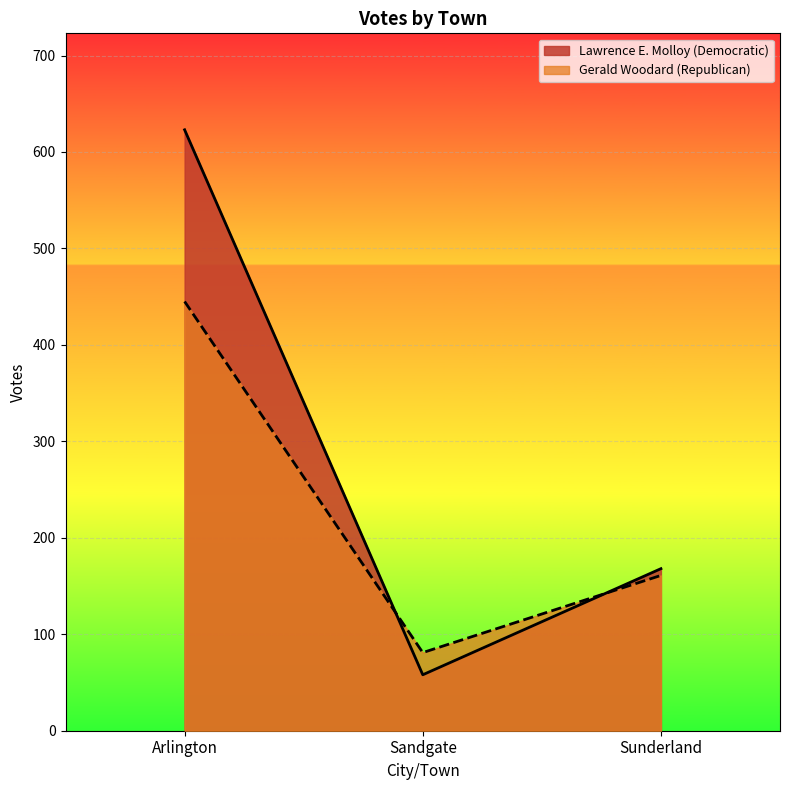

What is the value of the Gerald Woodard (Republican) point at the 3rd from the left?

161